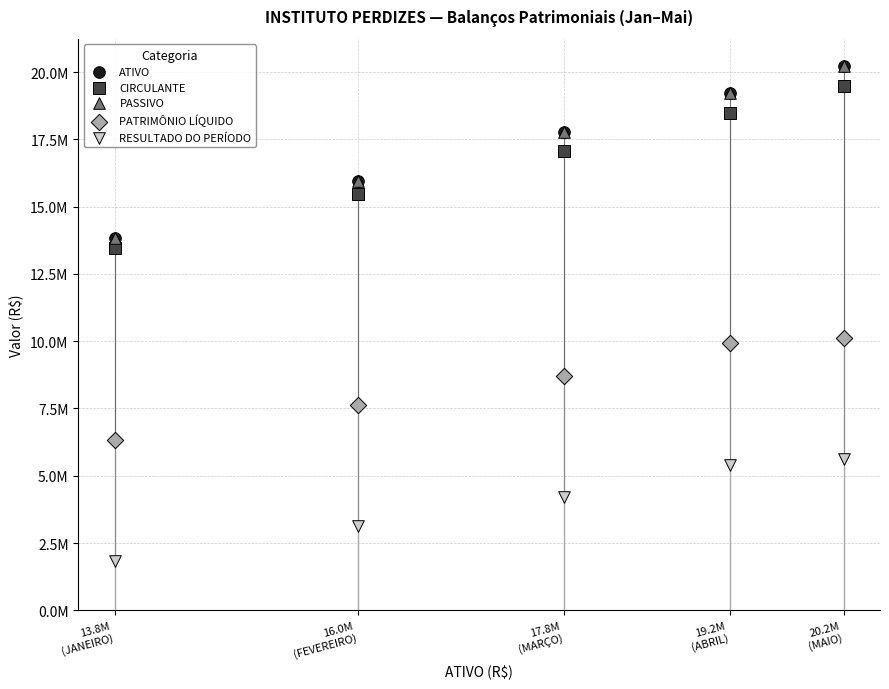

Which series has the widest spread of Y values?

PASSIVO